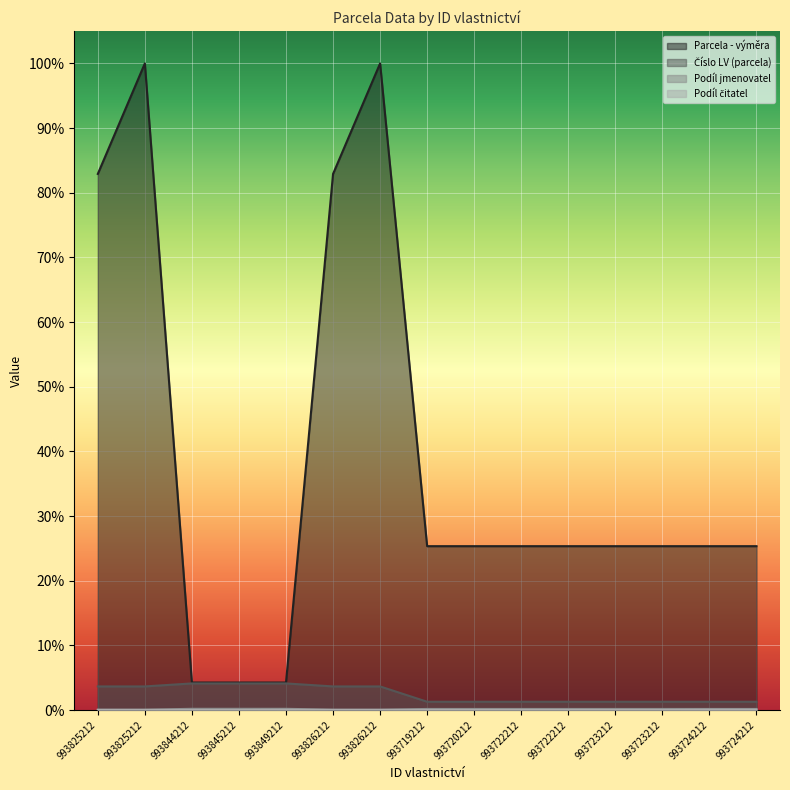

Does the chart display data point markers on the line(s)?

No